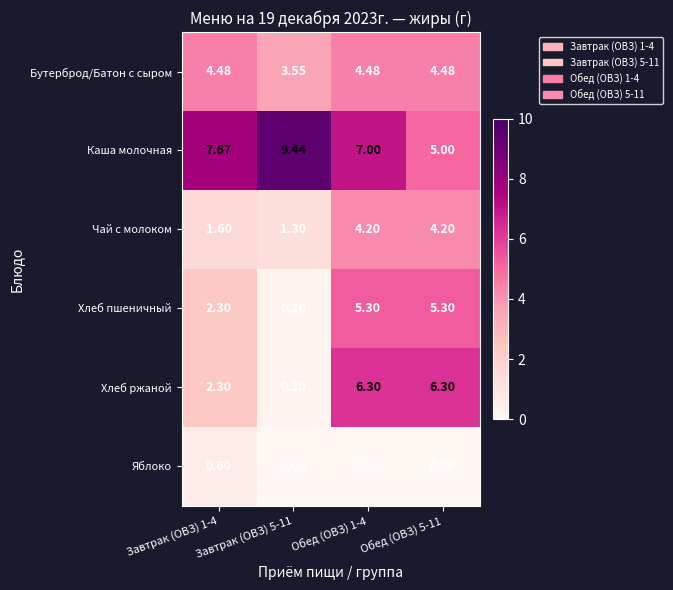

Is the value of Чай с молоком at Завтрак (ОВЗ) 1-4 greater than the value of Хлеб ржаной at Завтрак (ОВЗ) 5-11?

Yes